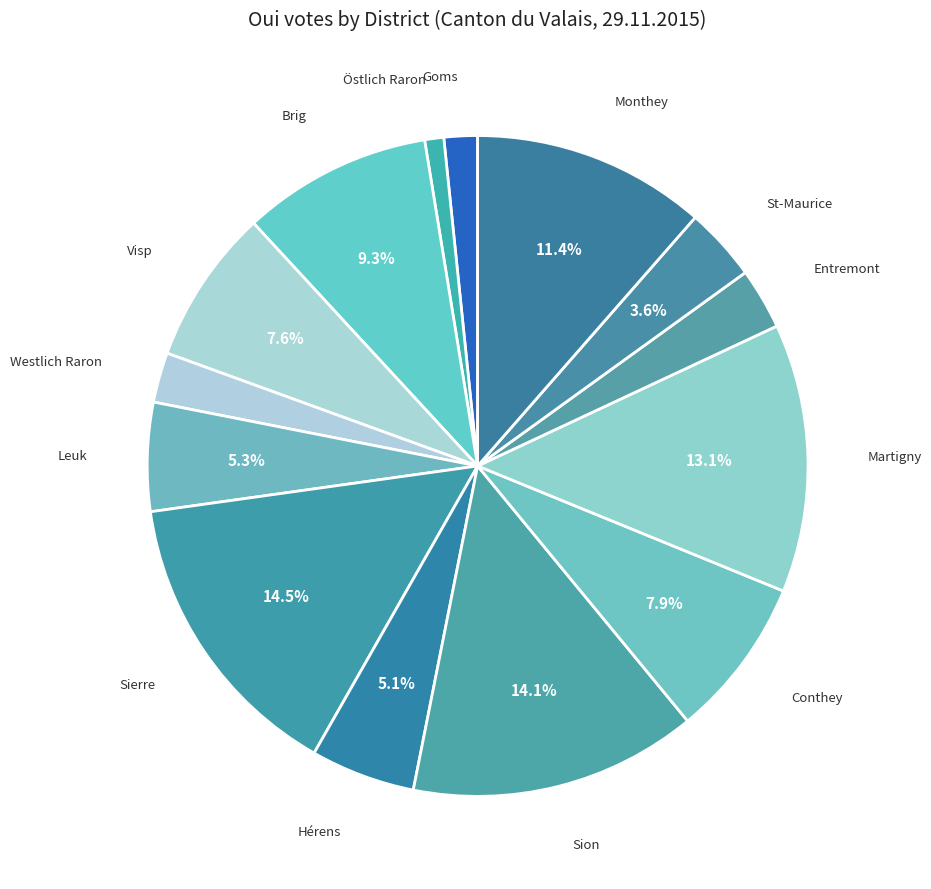

What percentage is the Martigny slice, to the nearest percent?

13%